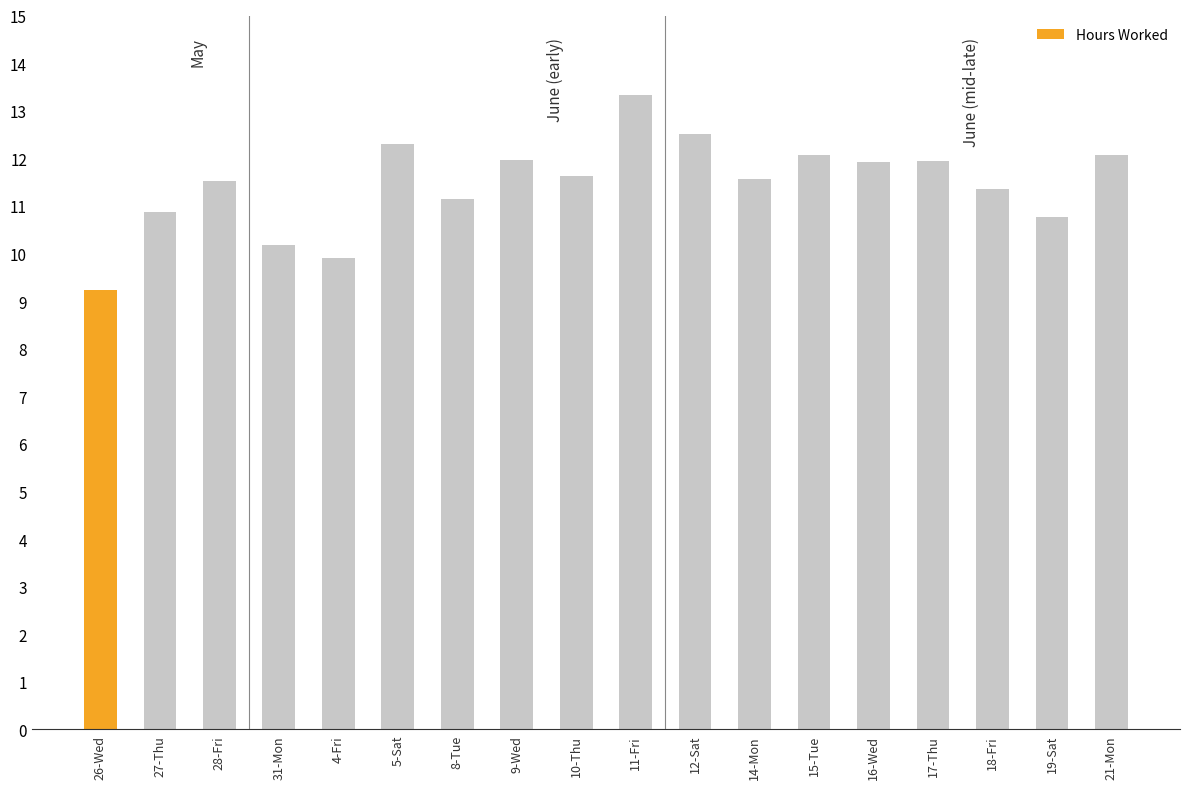

What is the sum of all values?

206.3